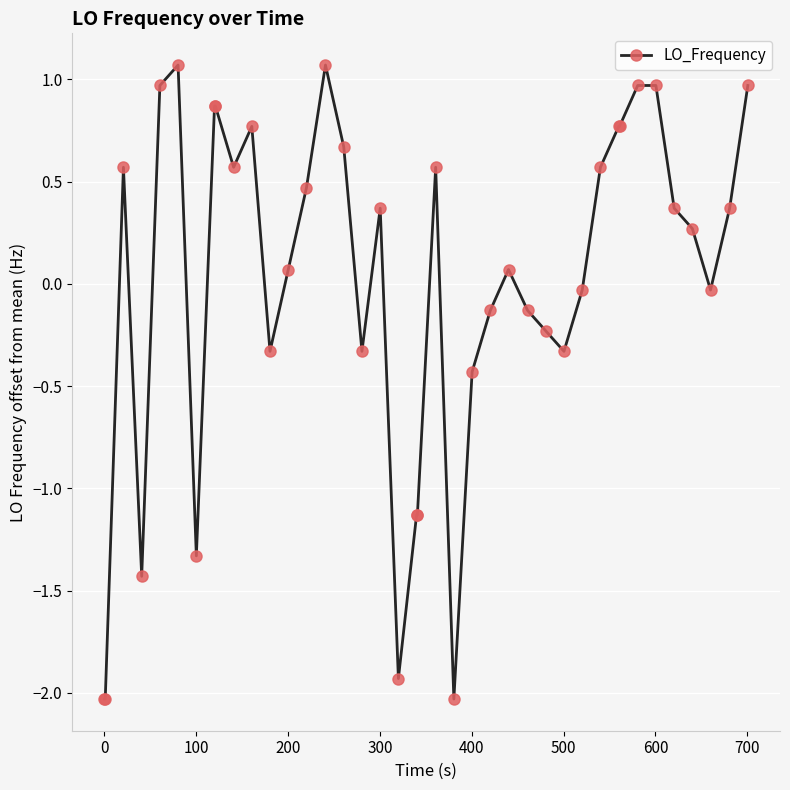

How many data points does each series have?

40